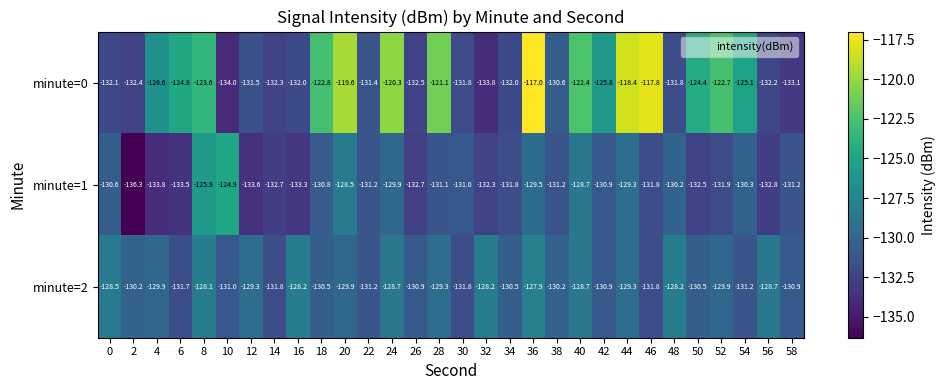

Which series has the largest range (max minus min)?

minute=0